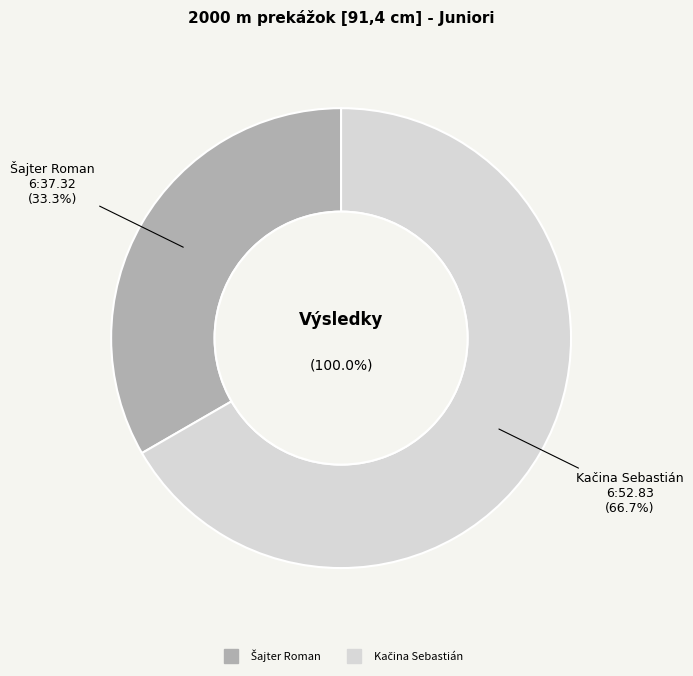

To the nearest percent, what is the difference between the largest and smallest slice percentages?

33%